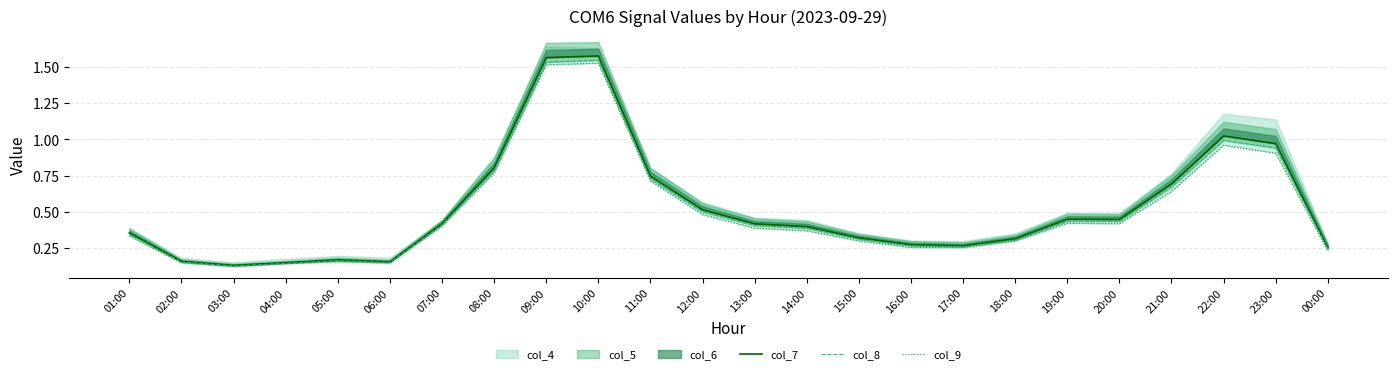

At how many categories does at least one series exceed 0?

24